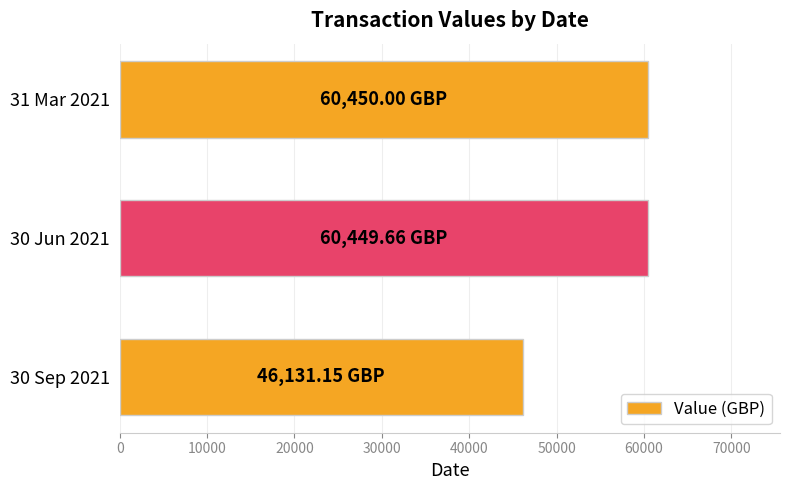

What is the average value?

55676.9